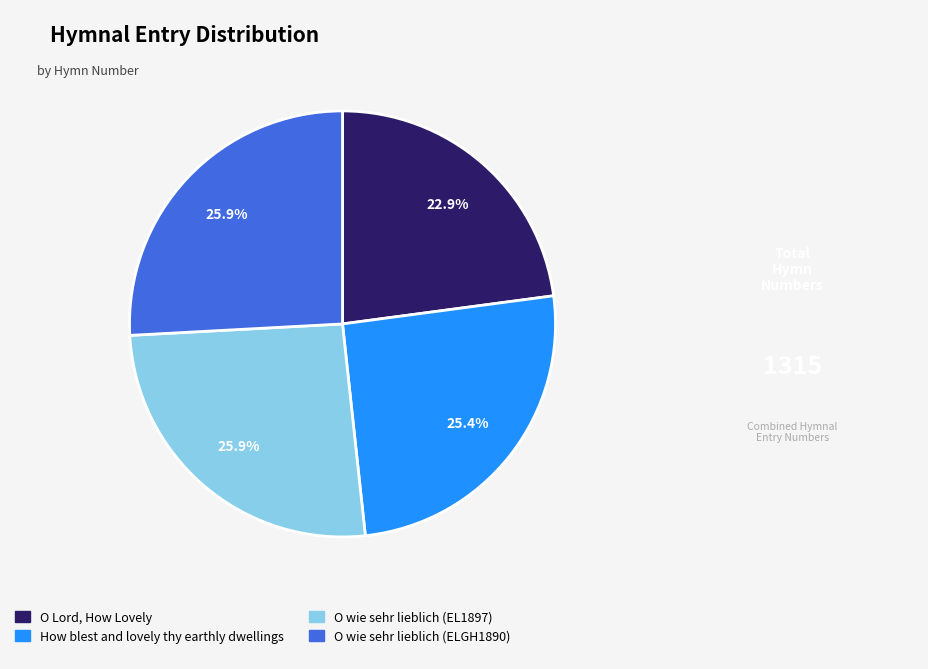

To the nearest percent, what percentage of the pie is O wie sehr lieblich (ELGH1890)?

26%